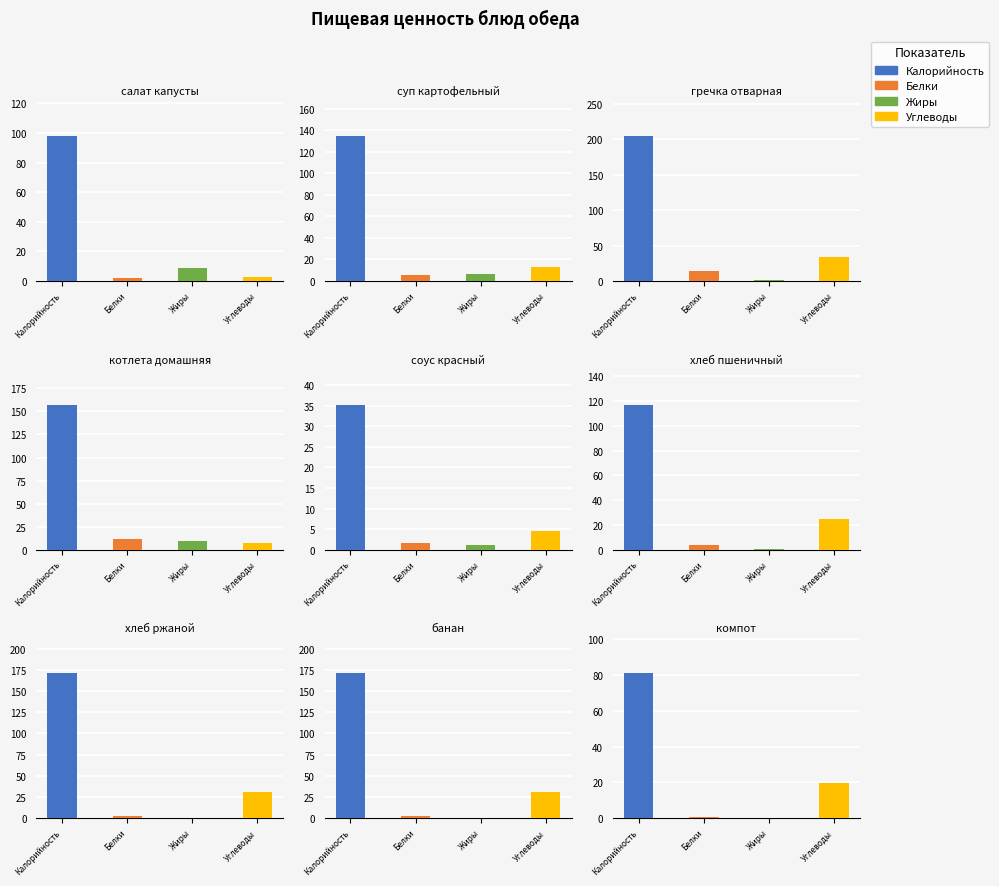

What is the difference between the Калорийность values at хлеб пшеничный and соус красный?

81.9